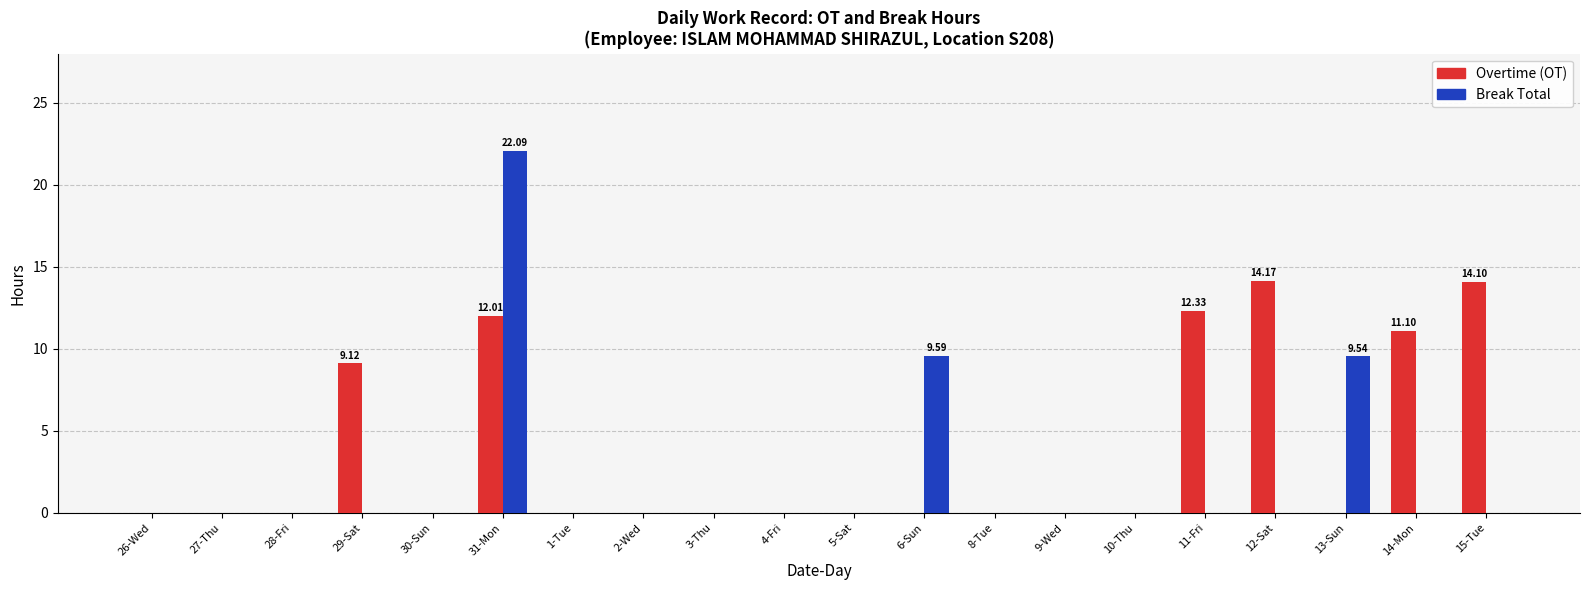

Which series changed the most between 28-Fri and 15-Tue?

Overtime (OT)